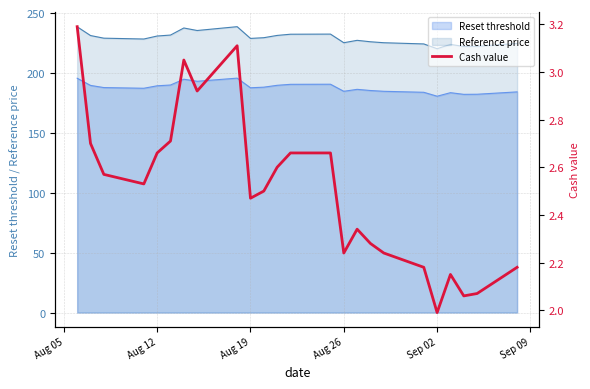

Does the chart have visible grid lines?

Yes